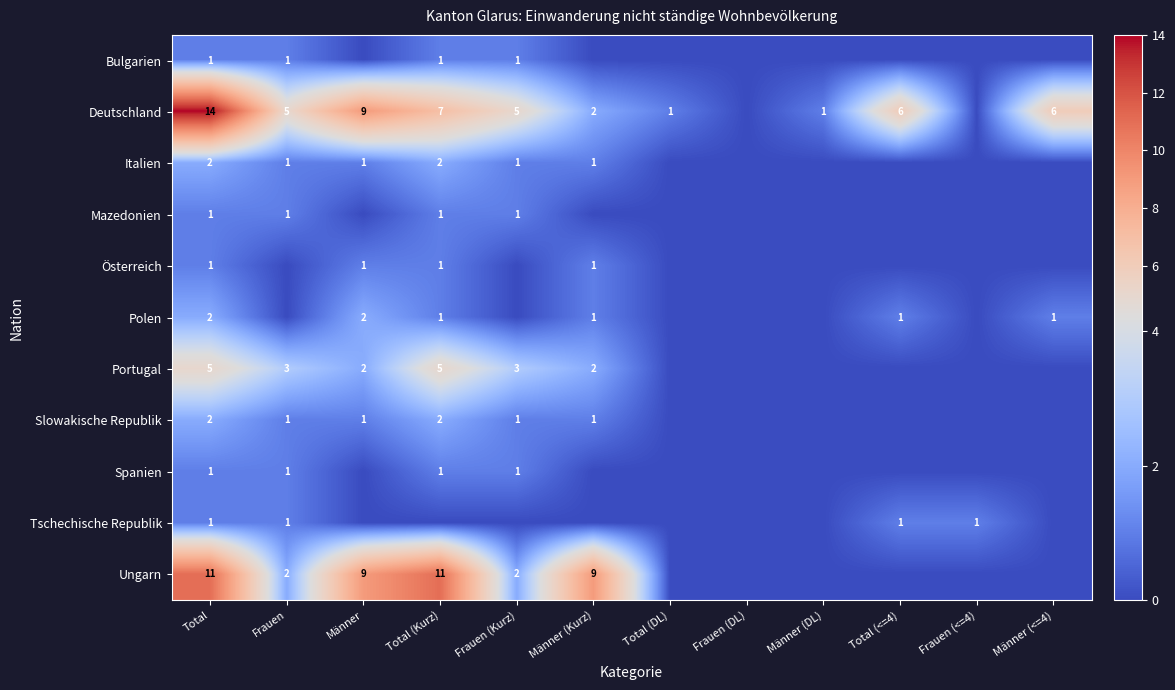

What is the difference between the highest and lowest values at Total?

13